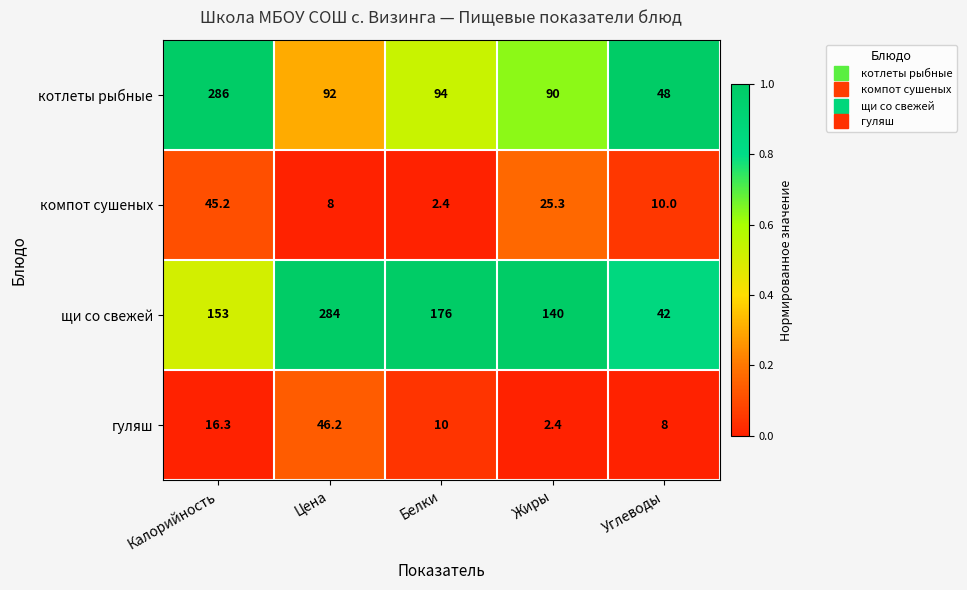

List the series in order of their peak value, highest first.

котлеты рыбные, щи со свежей, гуляш, компот сушеных